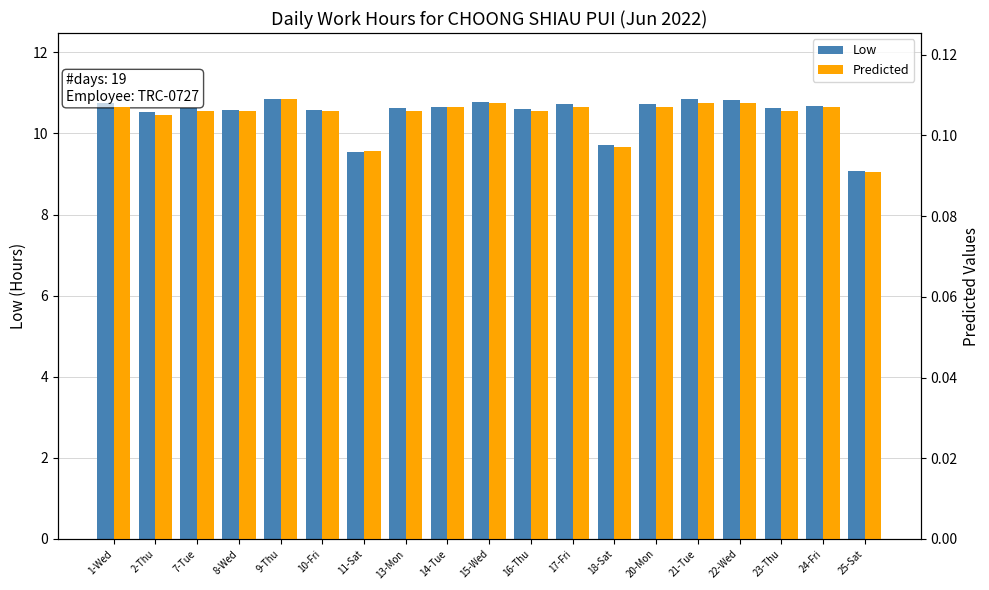

What is the spread (max minus min) of values at 15-Wed?

10.7